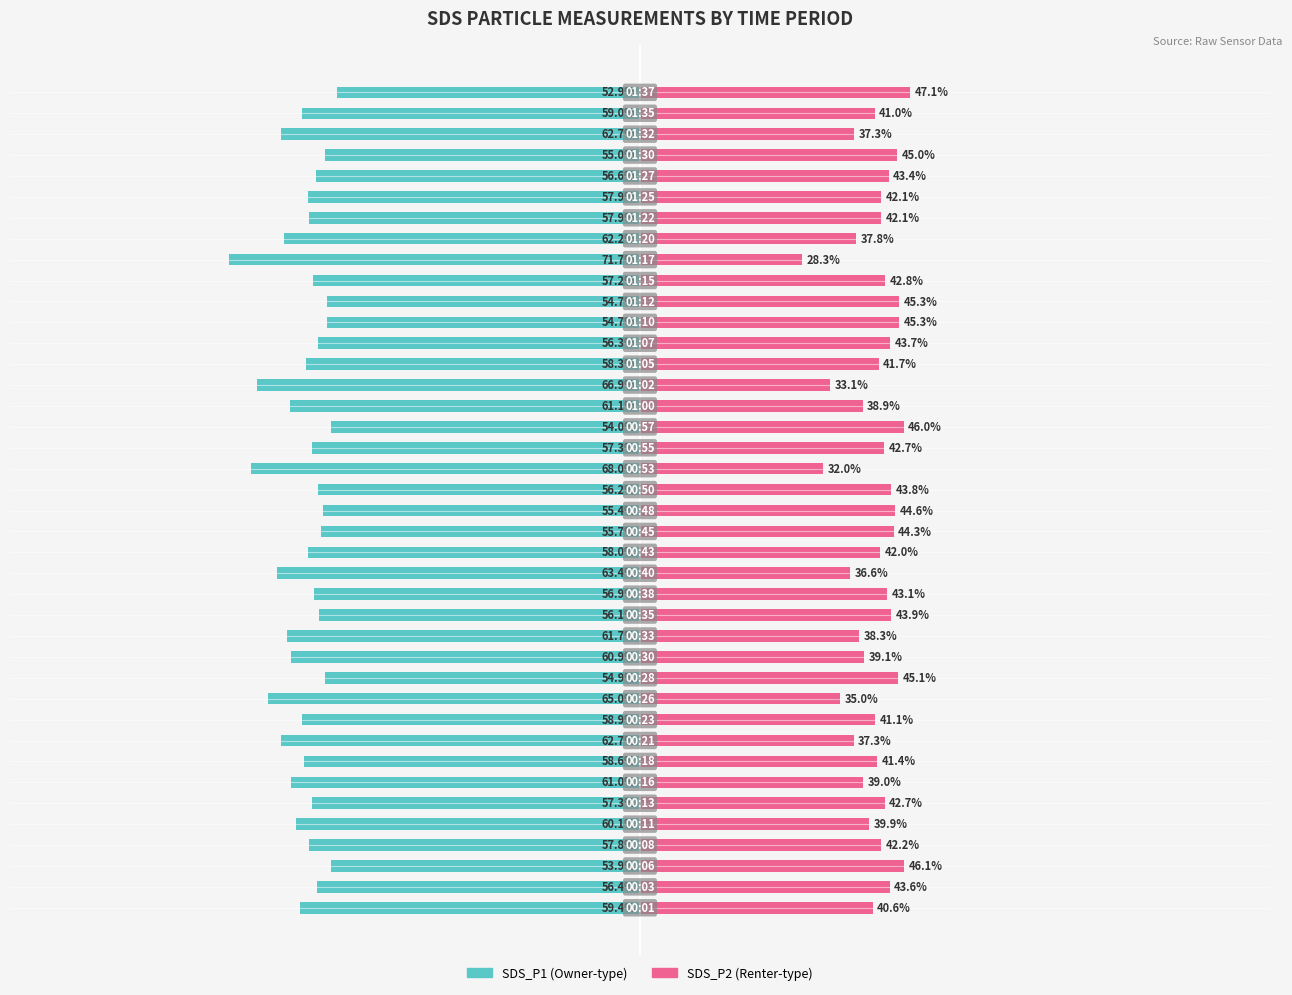

What is the difference between the second highest and second lowest values in the SDS_P1 series?

14.1